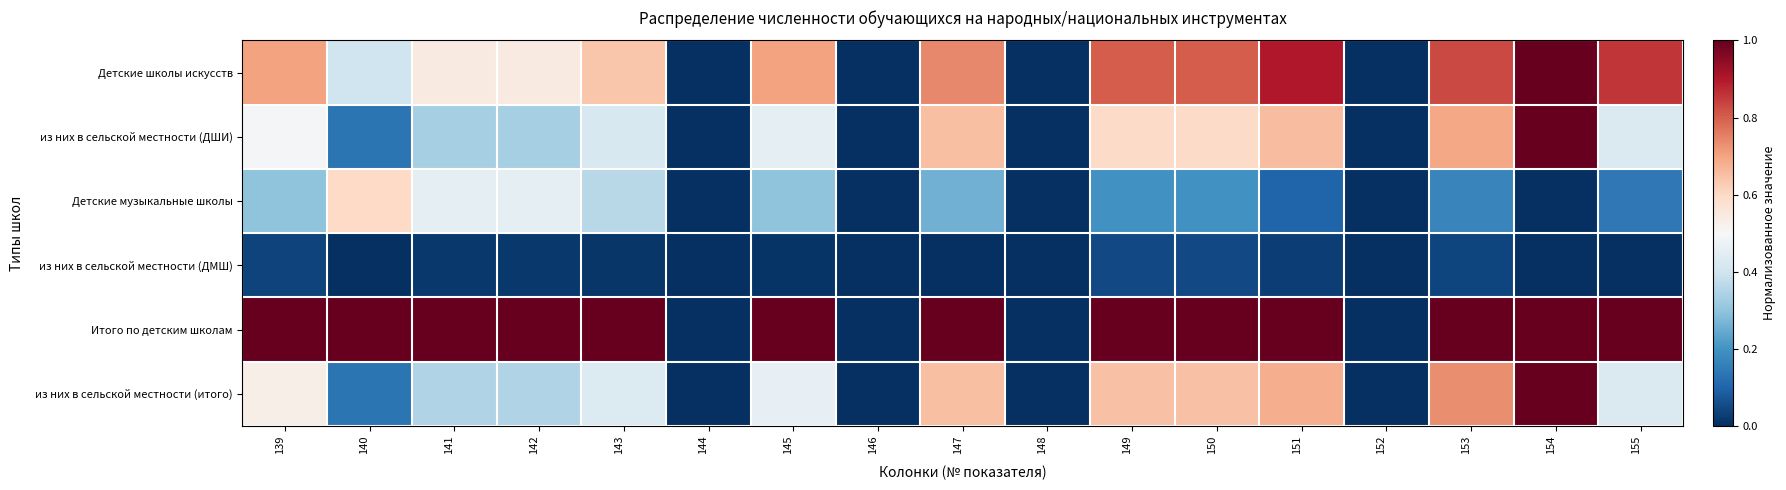

What is the greatest value displayed?

1.0